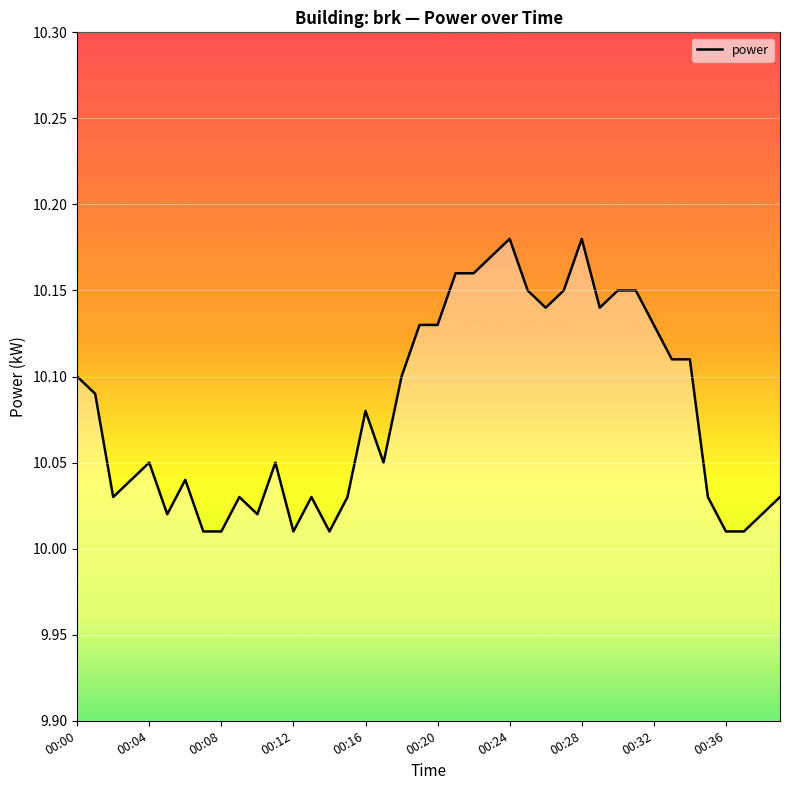

Reading left to right, what are all the values shown in this chart?

10.1	10.1	10.0	10.0	10.1	10.0	10.0	10.0	10.0	10.0	10.0	10.1	10.0	10.0	10.0	10.0	10.1	10.1	10.1	10.1	10.1	10.2	10.2	10.2	10.2	10.2	10.1	10.2	10.2	10.1	10.2	10.2	10.1	10.1	10.1	10.0	10.0	10.0	10.0	10.0